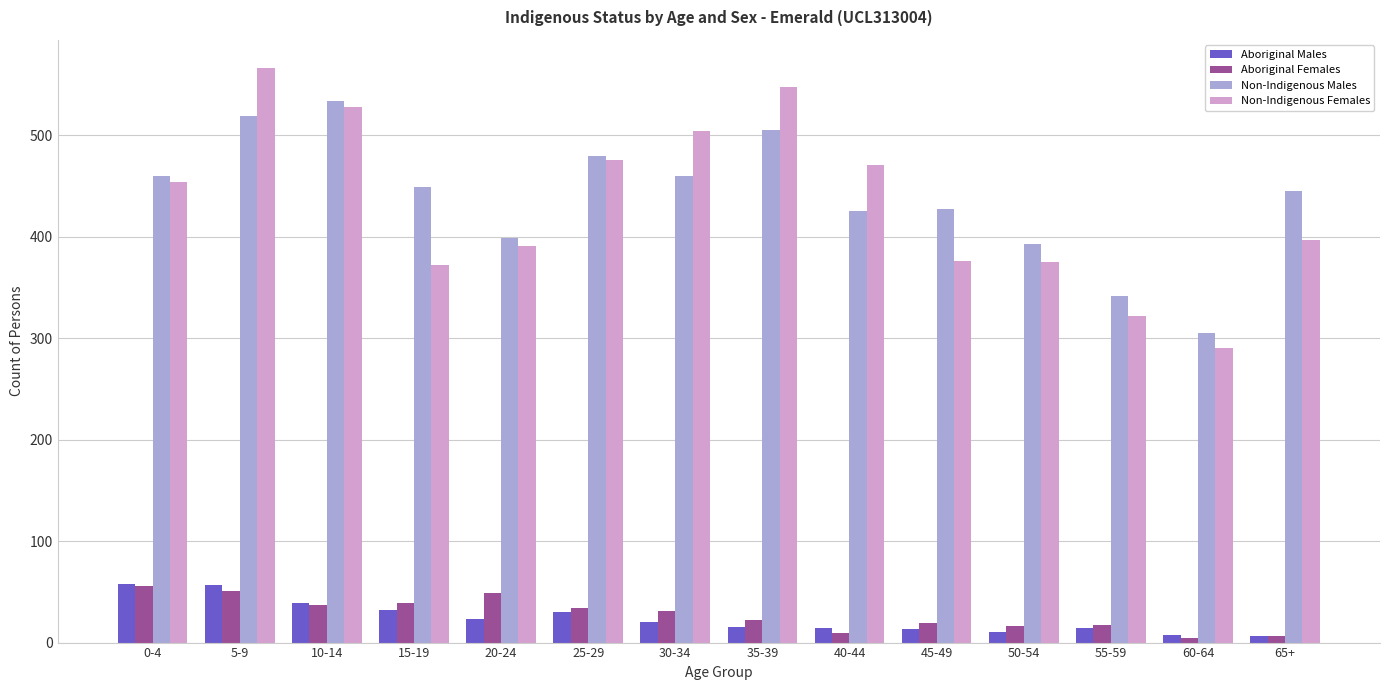

Count the number of data series in this chart.

4